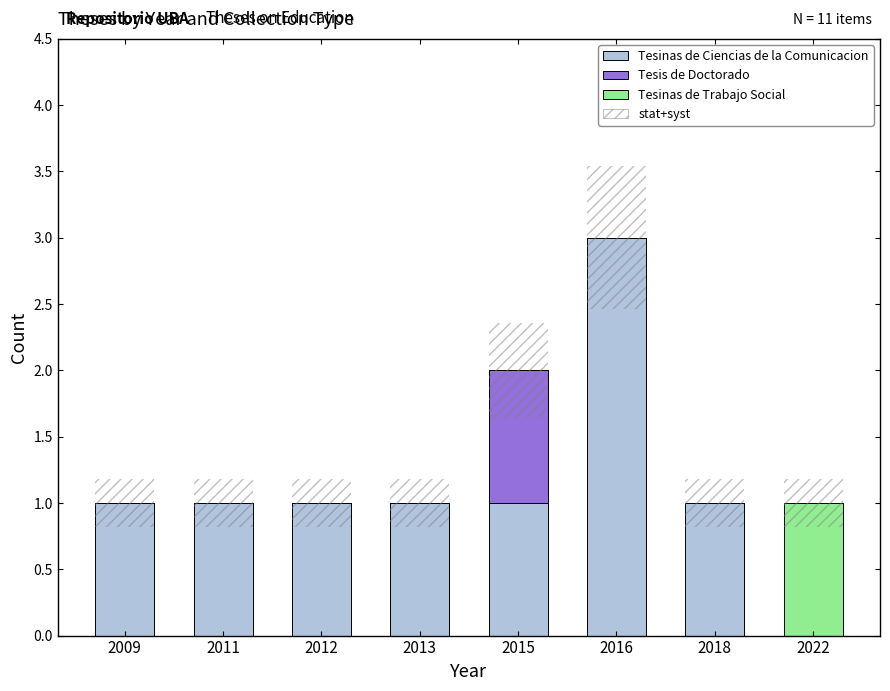

Which series has the largest total across all categories?

Tesinas de Ciencias de la Comunicacion